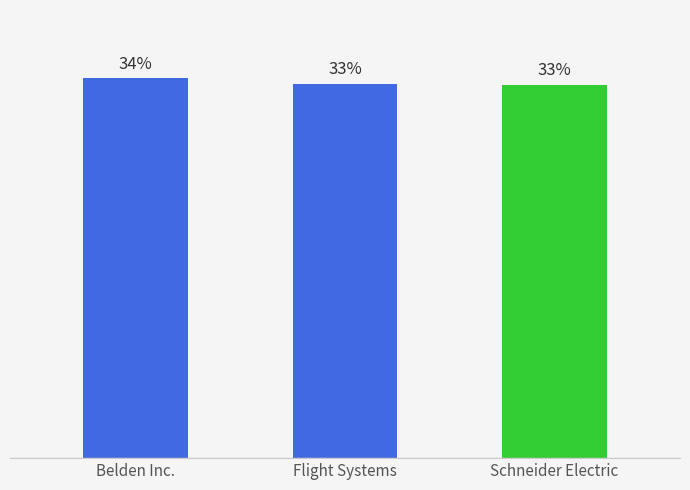

Approximately how many times larger is the value at Schneider Electric compared to Flight Systems?

1.0